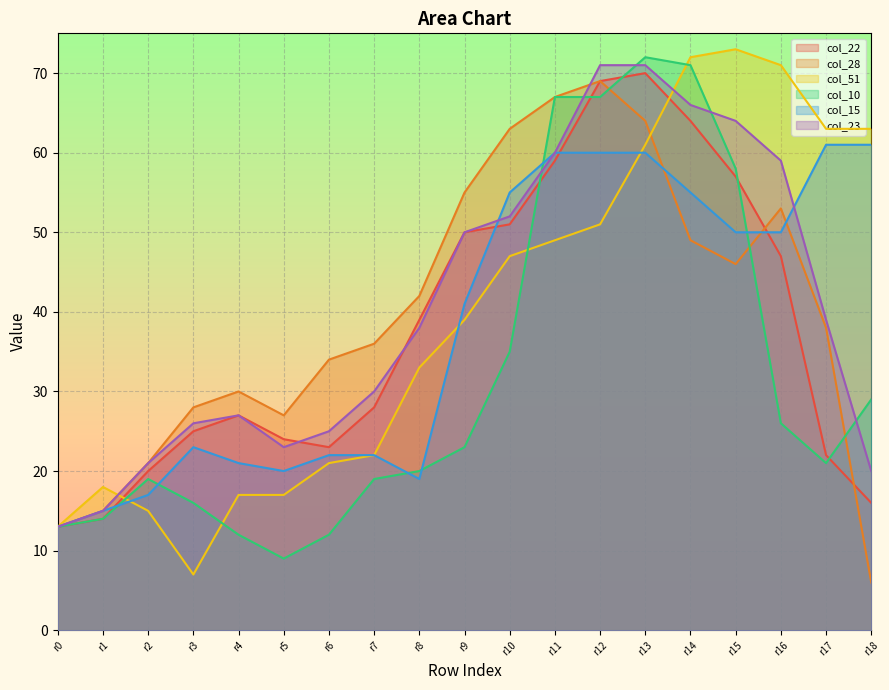

Does the chart display data point markers on the line(s)?

No